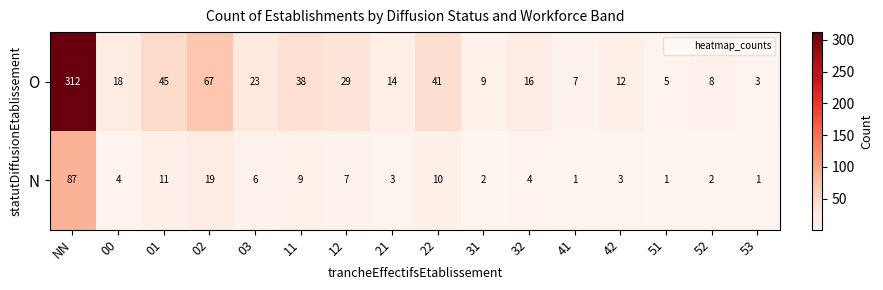

Is it true that O equals 23 at 03?

True